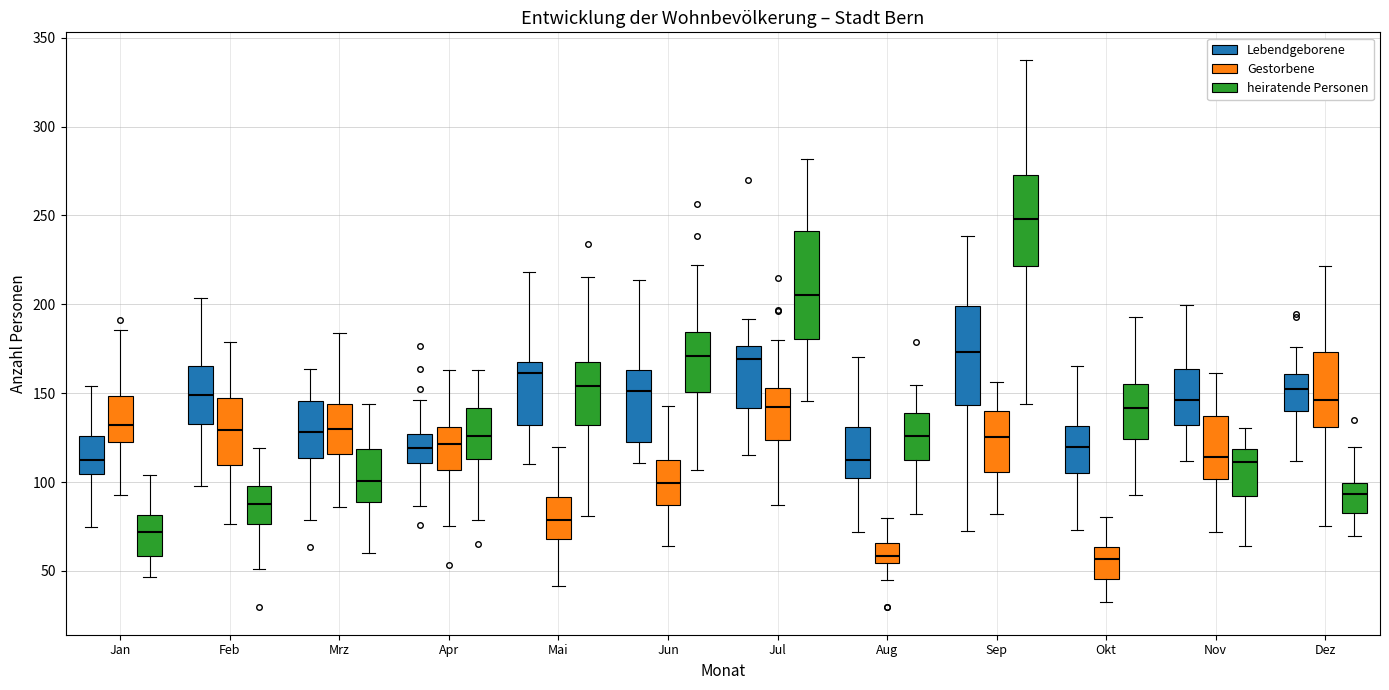

Where does the upper whisker of the box for Mai (heiratende Personen) end on the y-axis? The values are not printed on the chart, so give them approximately, as read against the axis.

215